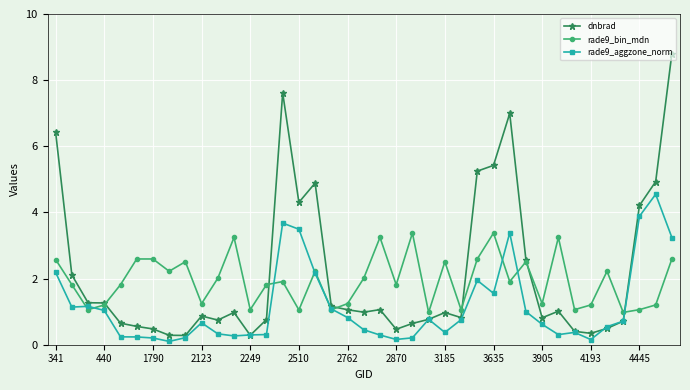

Which series has the widest spread of values?

dnbrad